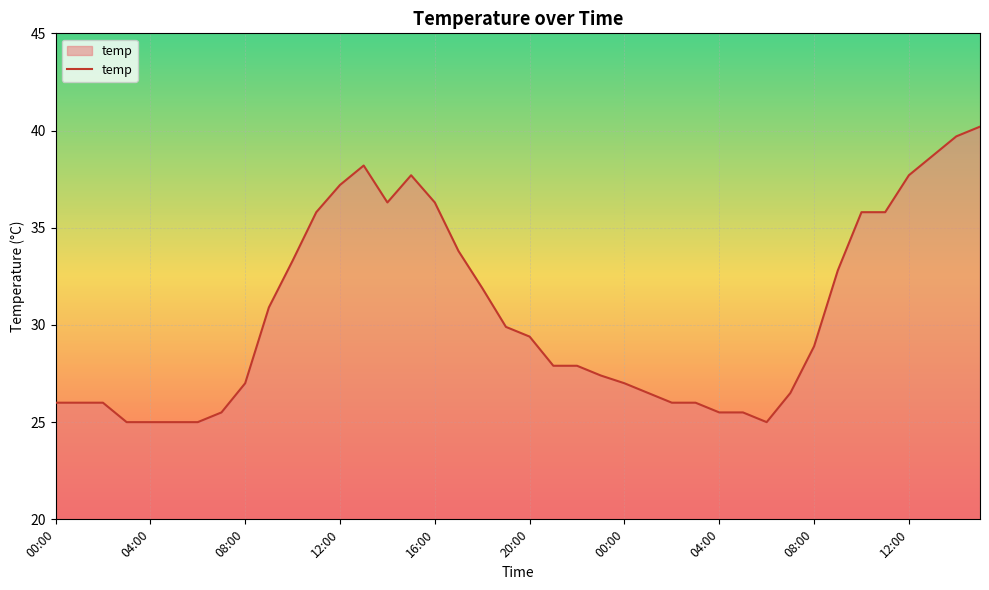

What is the minimum value shown in the chart?

25.0